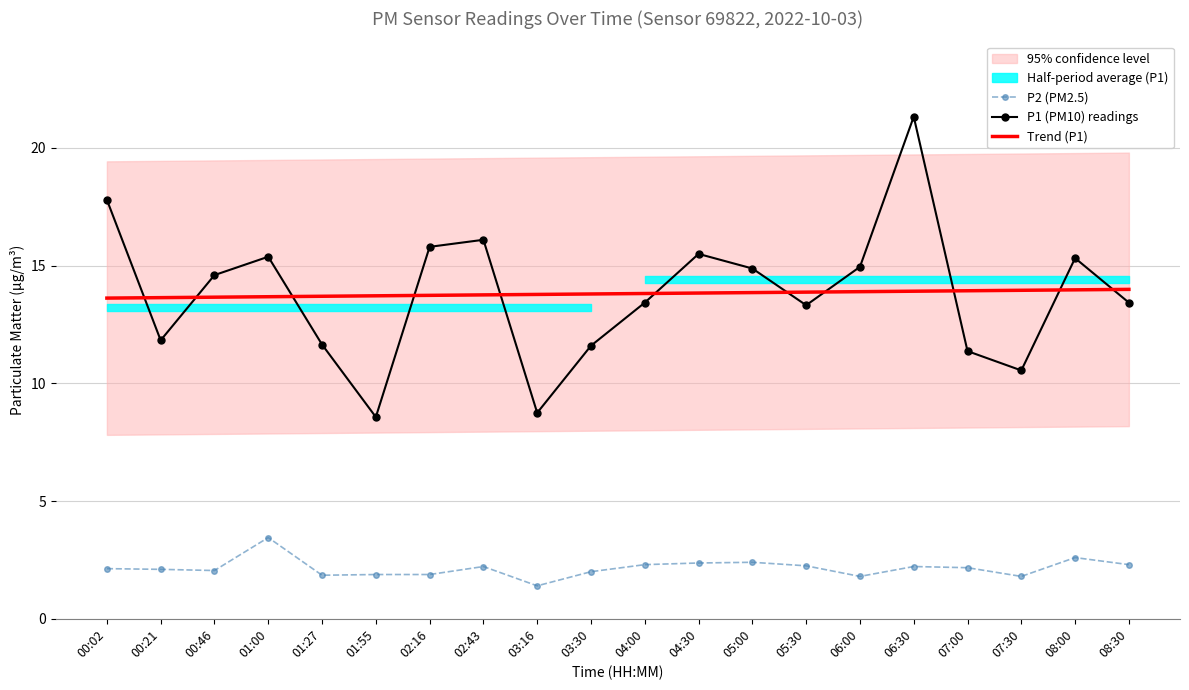

Rank the series at 01:27 from lowest to highest value.

P2 (PM2.5), P1 (PM10) readings, Trend (P1)